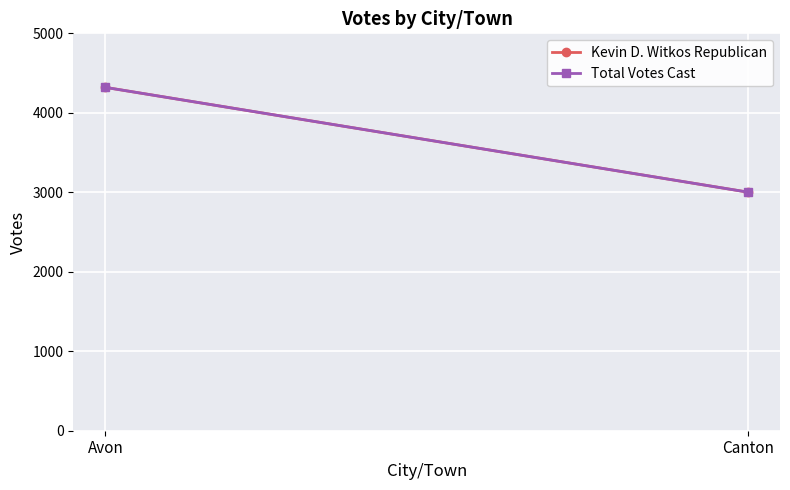

What is the label of the 2nd point from the right?

Avon